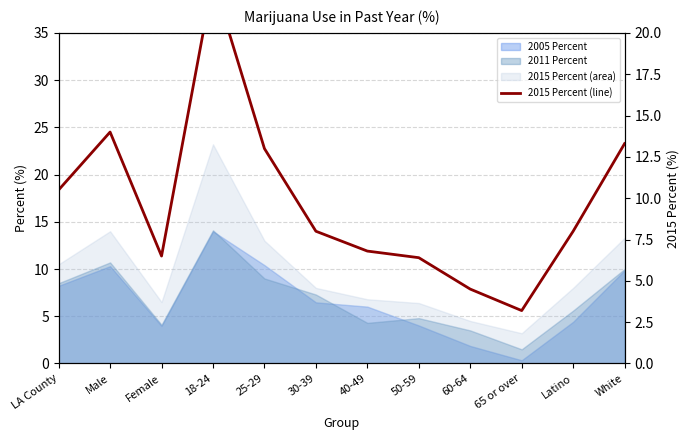

What position from the right is LA County?

12